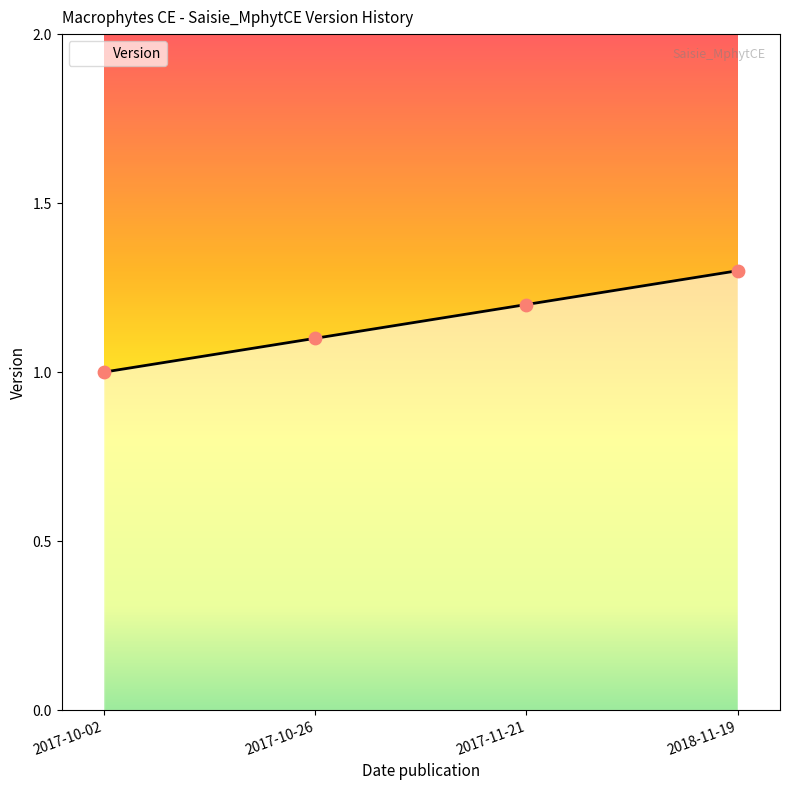

Between 2017-10-26 and 2018-11-19, which is larger?

2018-11-19